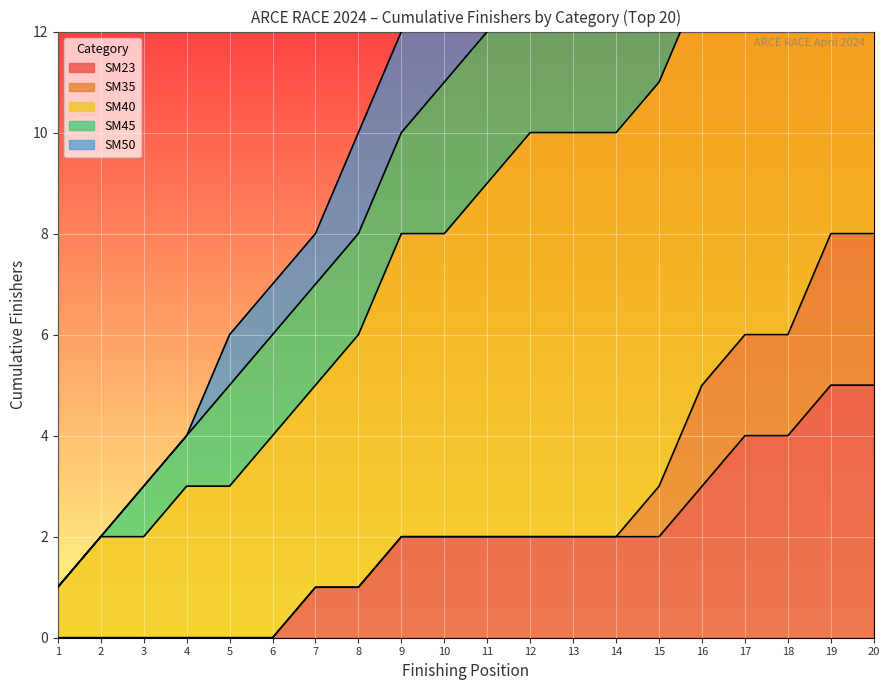

Read the SM23 value at 17.

4